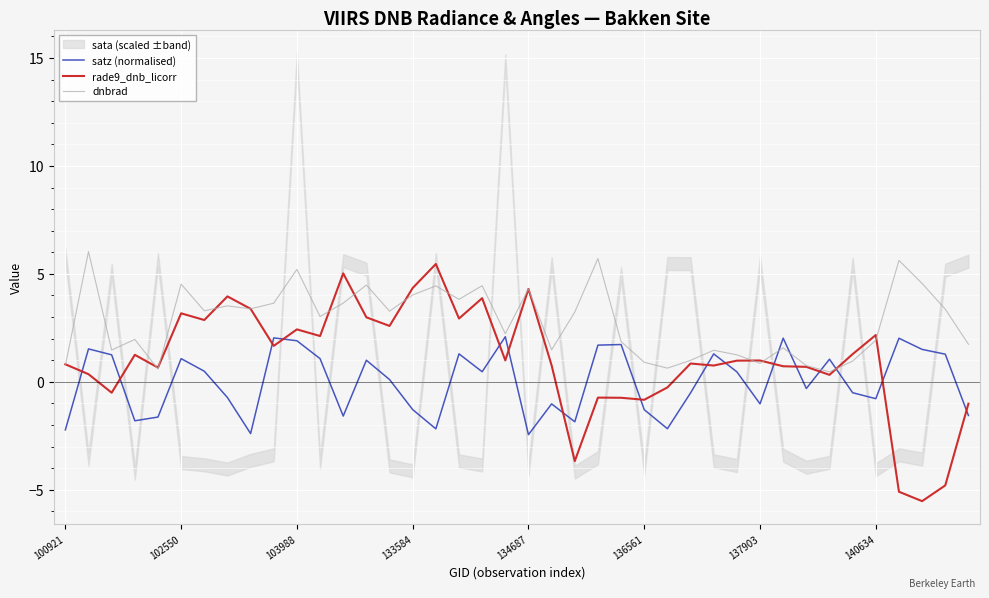

What is the difference between the maximum and minimum values in the rade9_dnb_licorr series?

11.0